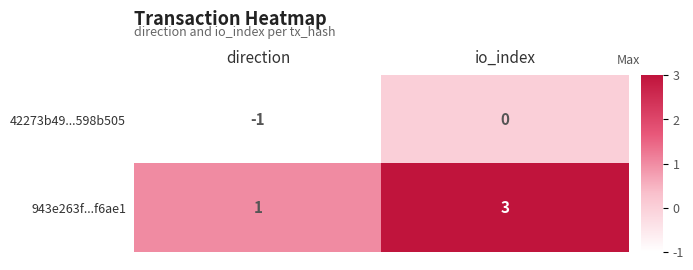

What is the sum of all 943e263f...f6ae1 values?

4